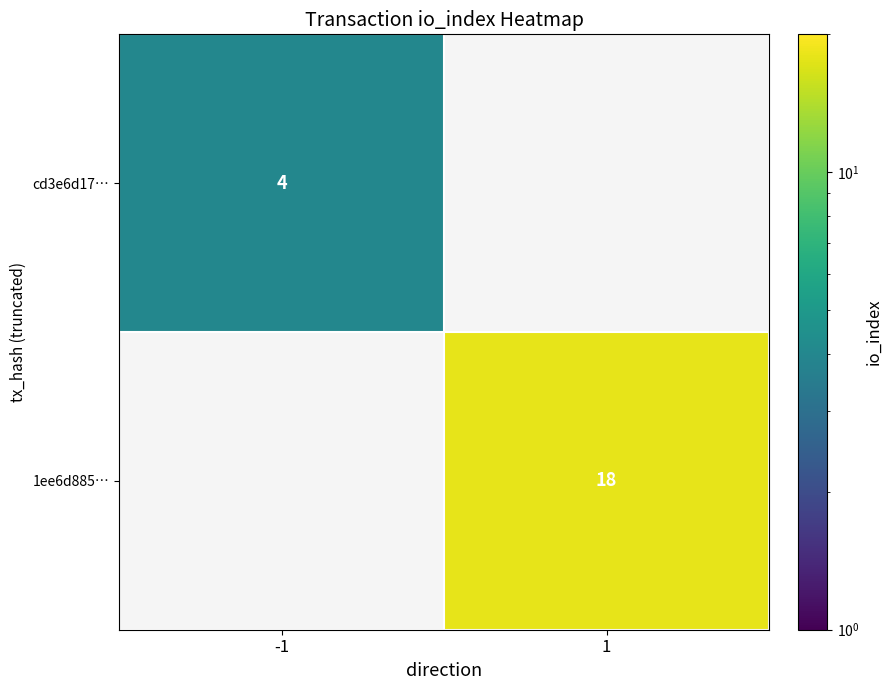

The value of 1ee6d885… at 1 is 11. True or false?

False